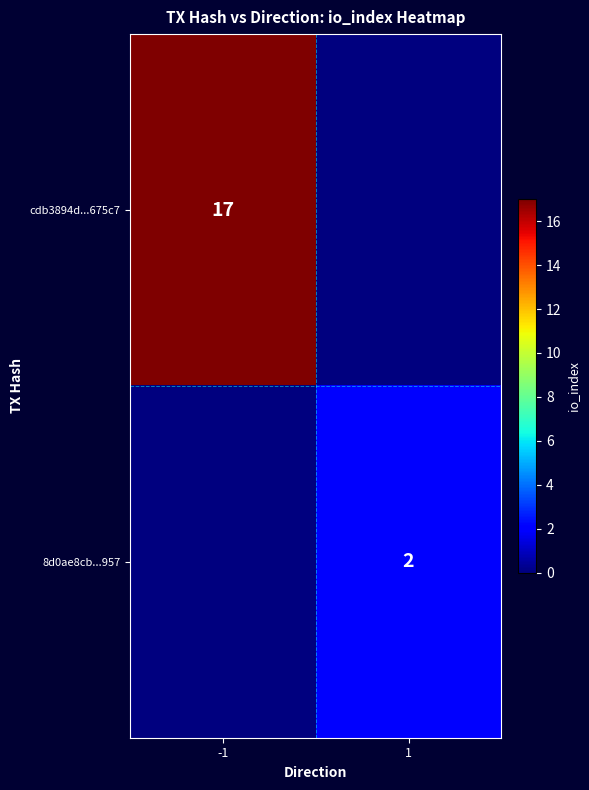

At which category does the chart reach its peak across all series?

-1